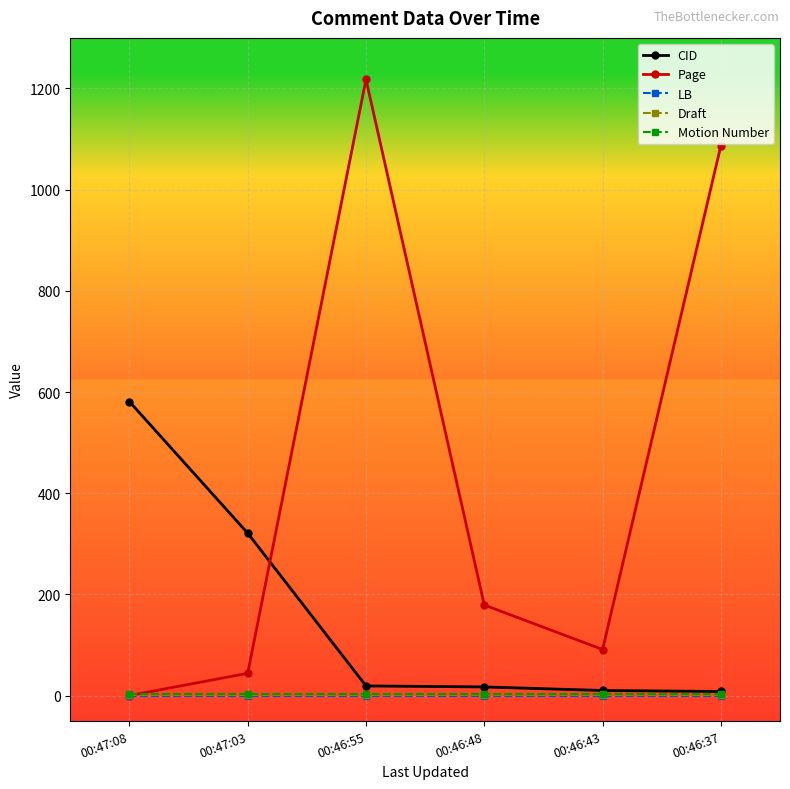

Which series has the largest total across all categories?

Page